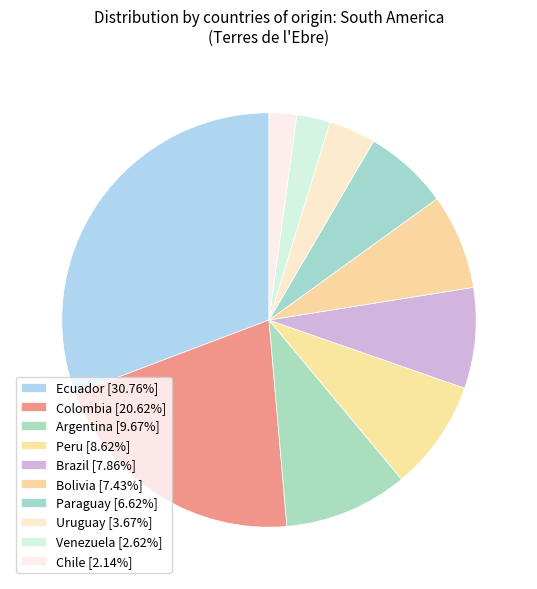

Which category has the biggest portion of the pie?

Ecuador